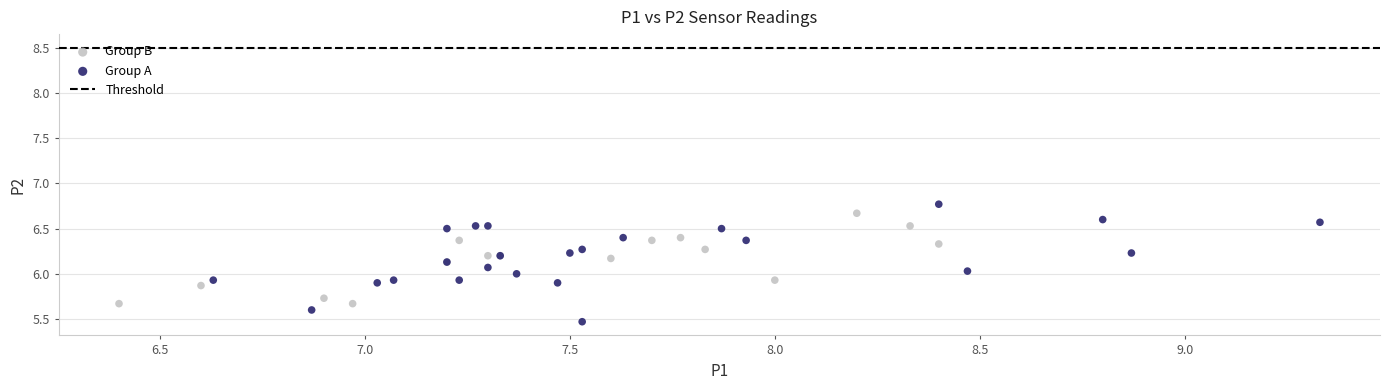

Which series contains the lowest Y value?

Group A